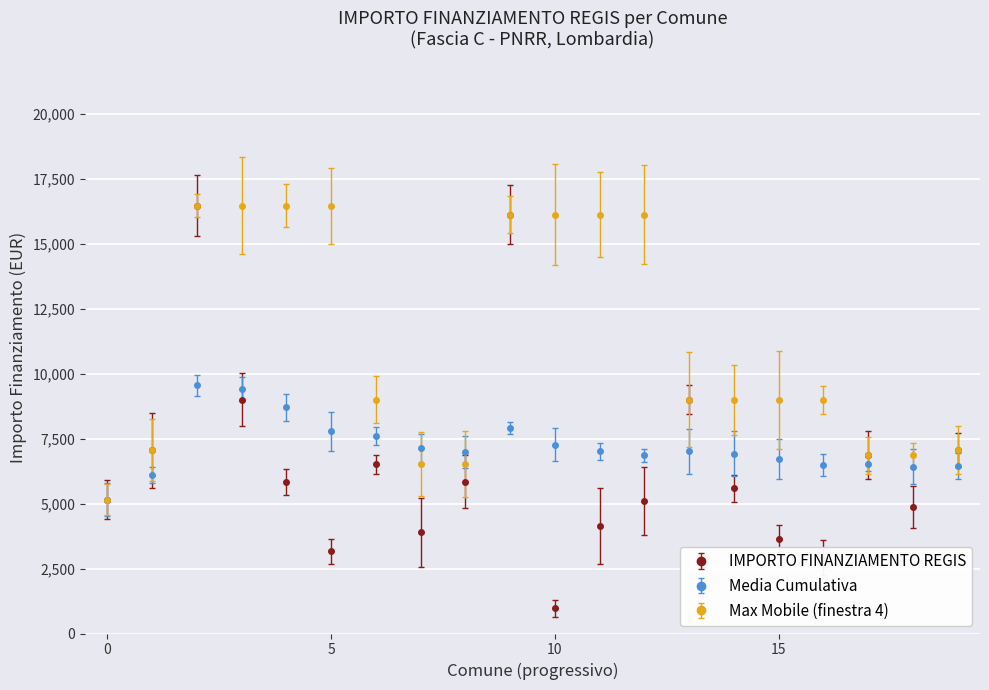

Which series has the widest spread of values?

IMPORTO FINANZIAMENTO REGIS